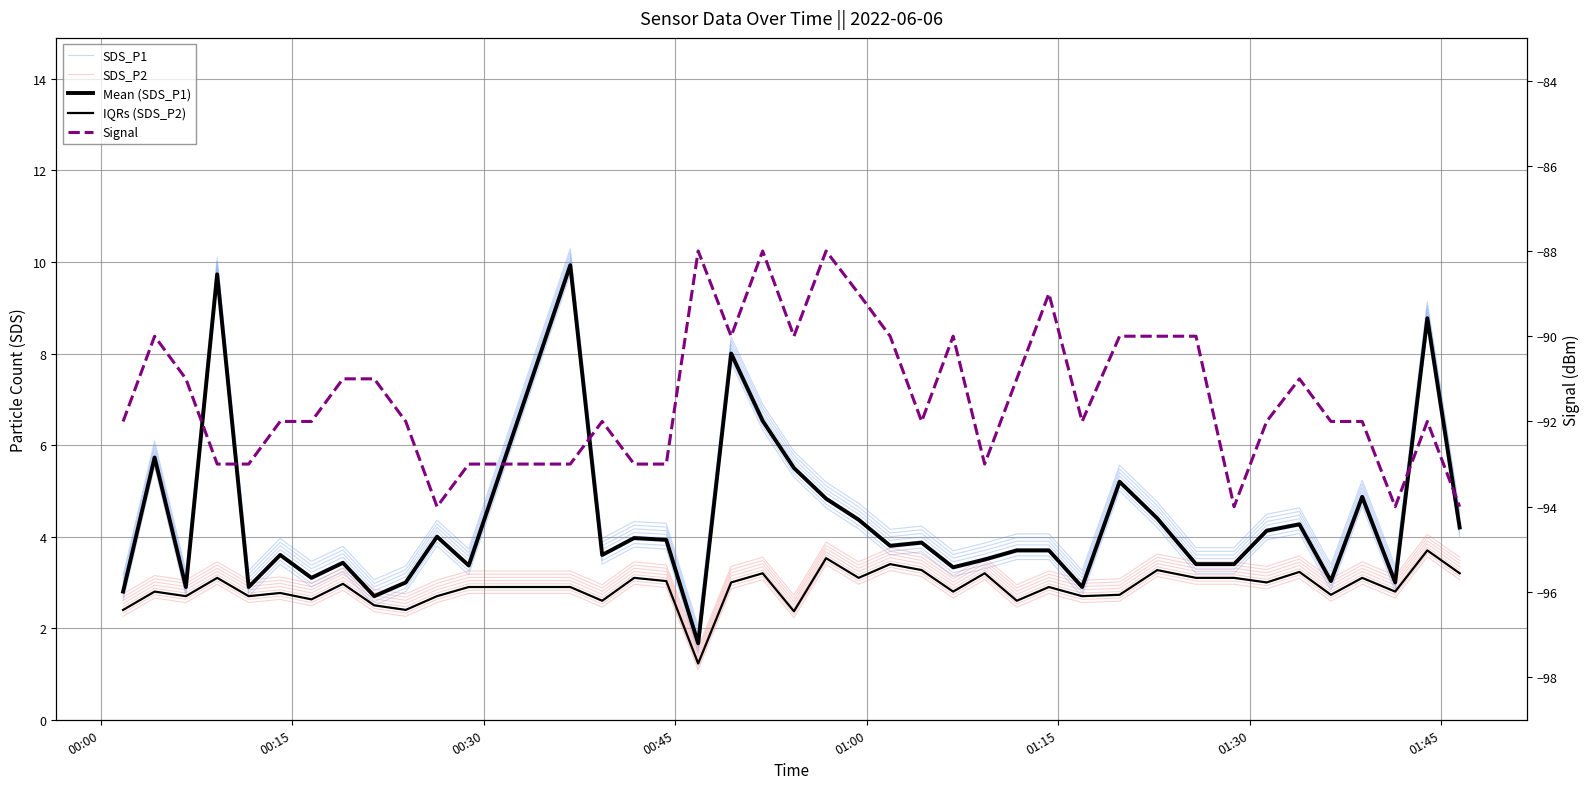

How many values in the SDS_P1 series exceed 3?

30